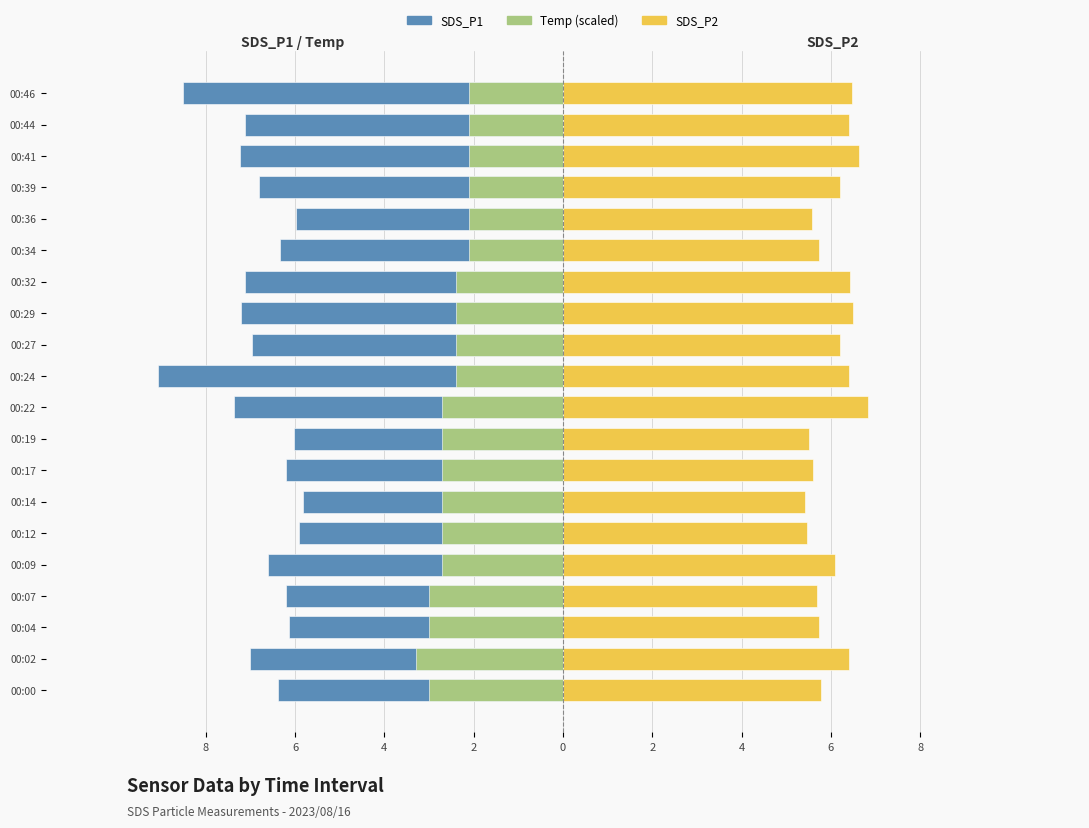

How many values in the SDS_P1 series exceed -6?

3